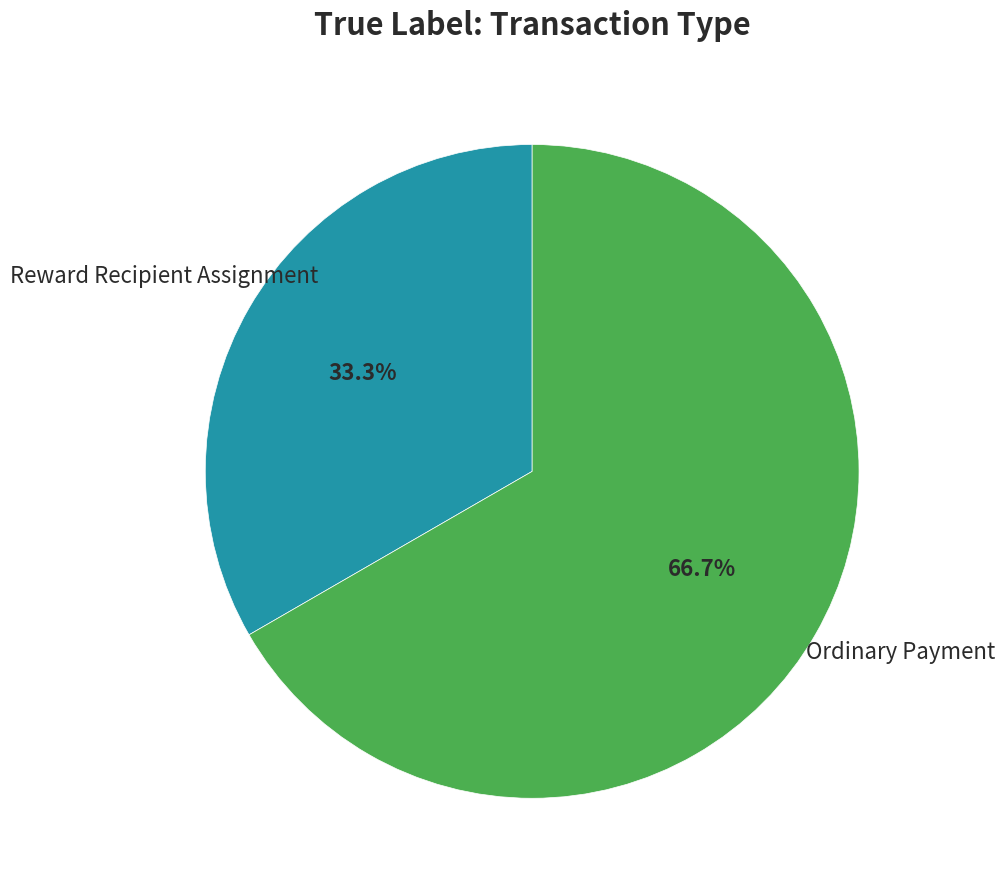

Does any single category account for the majority?

Yes